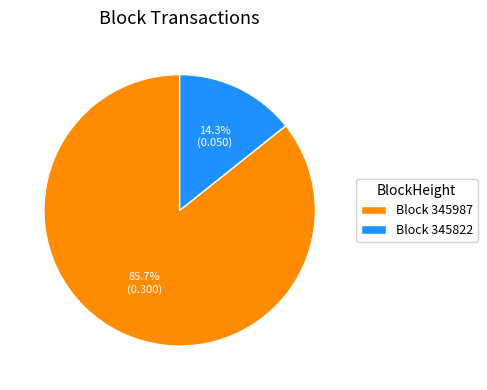

Does any single category account for the majority?

Yes